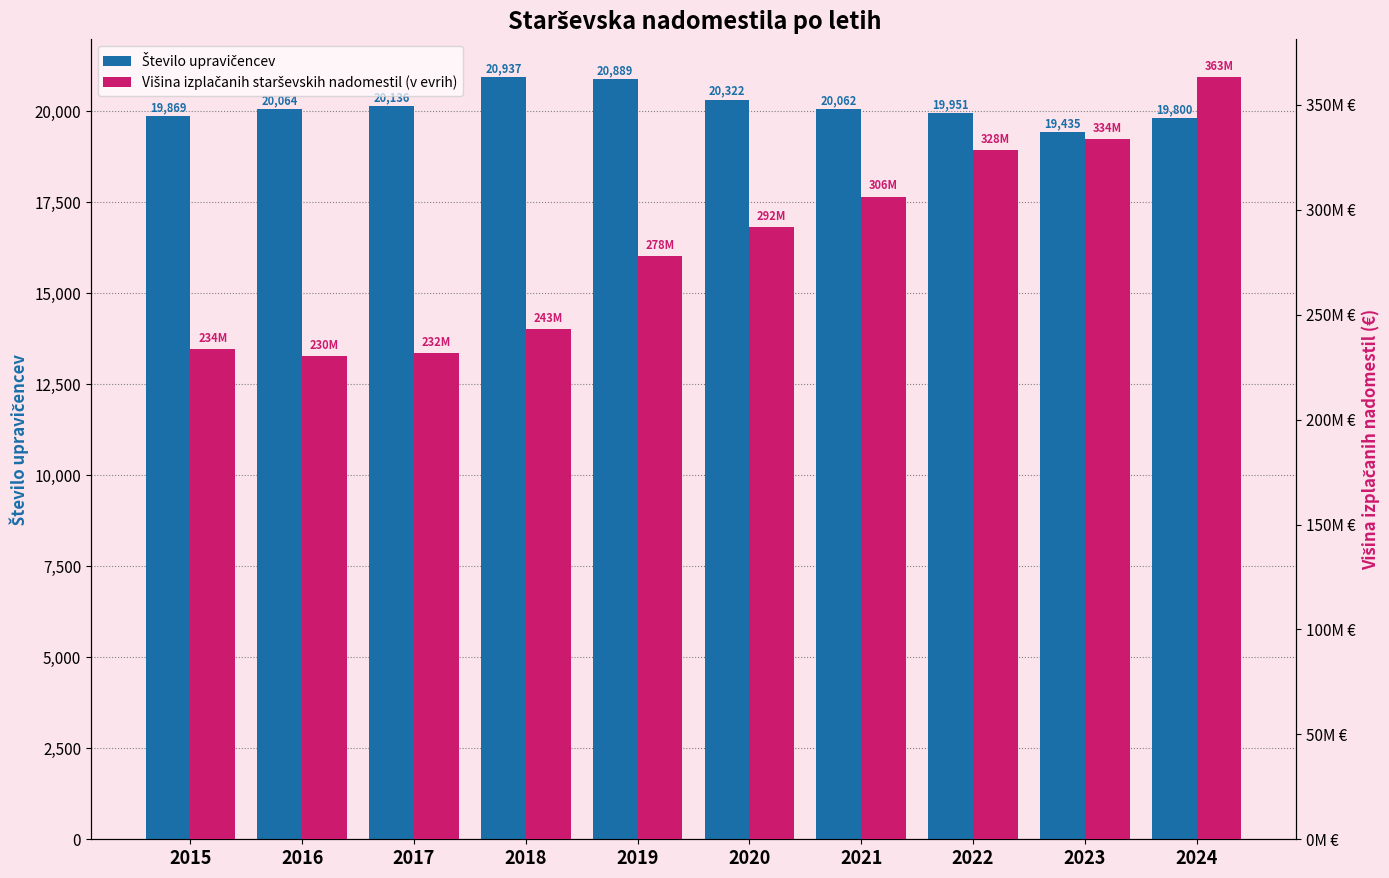

At which label is Število upravičencev closest to 20185?

2017